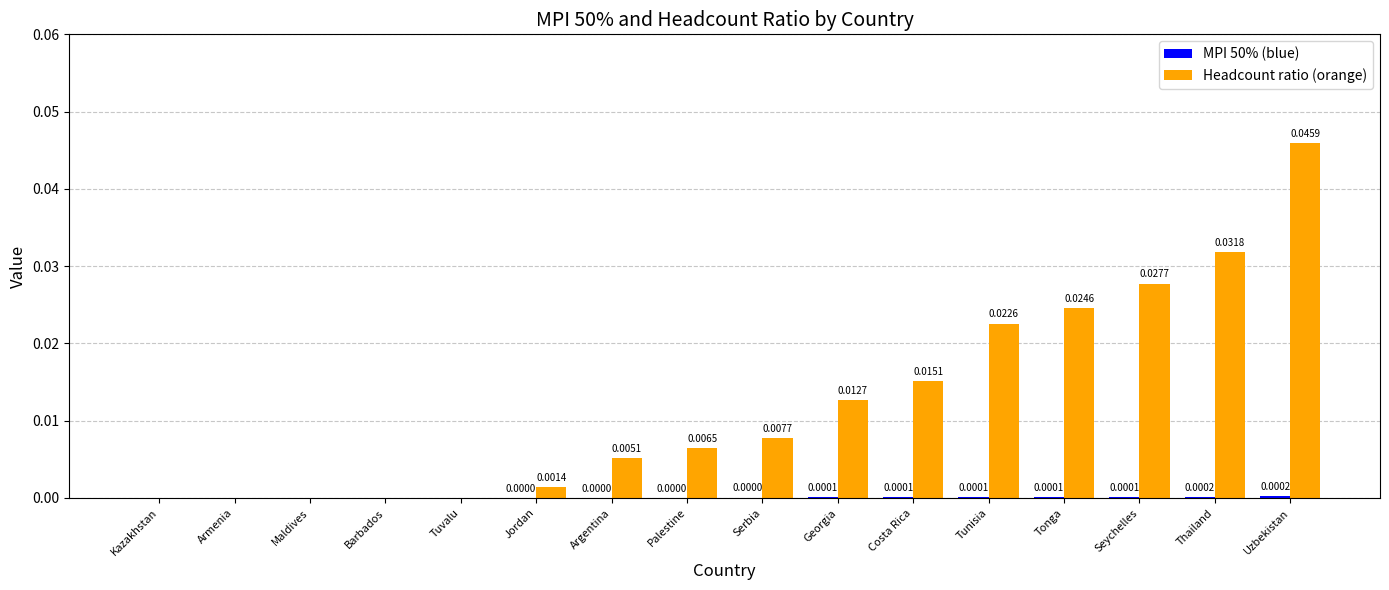

Between Palestine and Seychelles, which series saw the biggest shift?

Headcount ratio (orange)